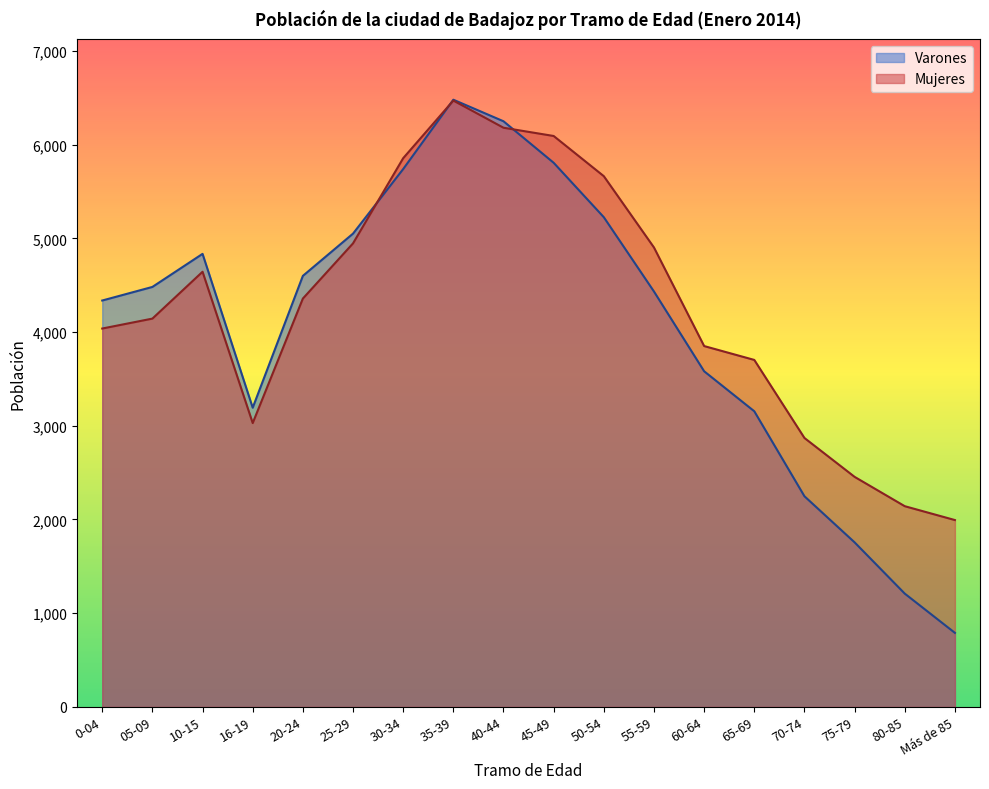

Between 40-44 and 25-29, which is larger?

40-44